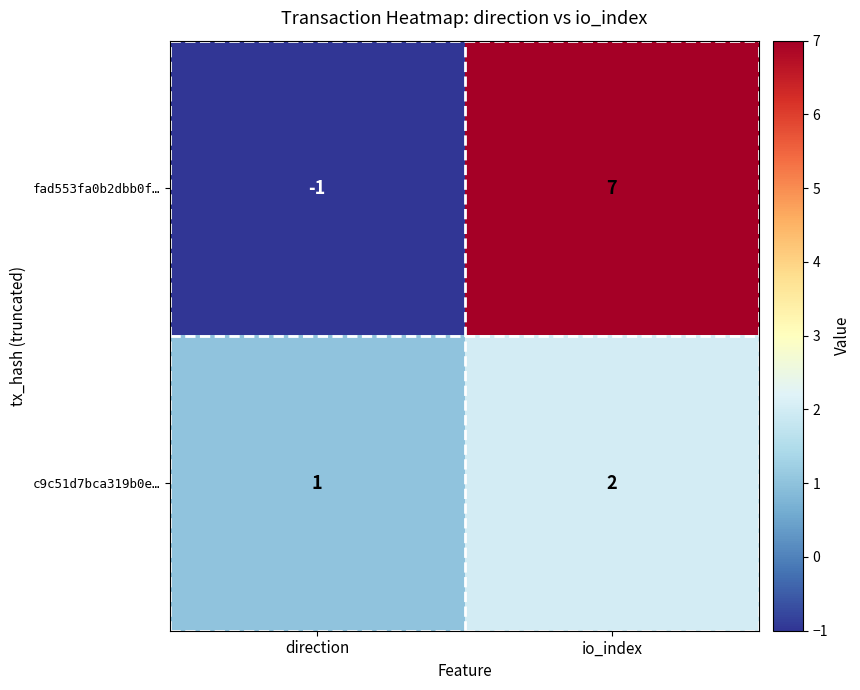

Which label corresponds to the smallest value in the chart?

direction